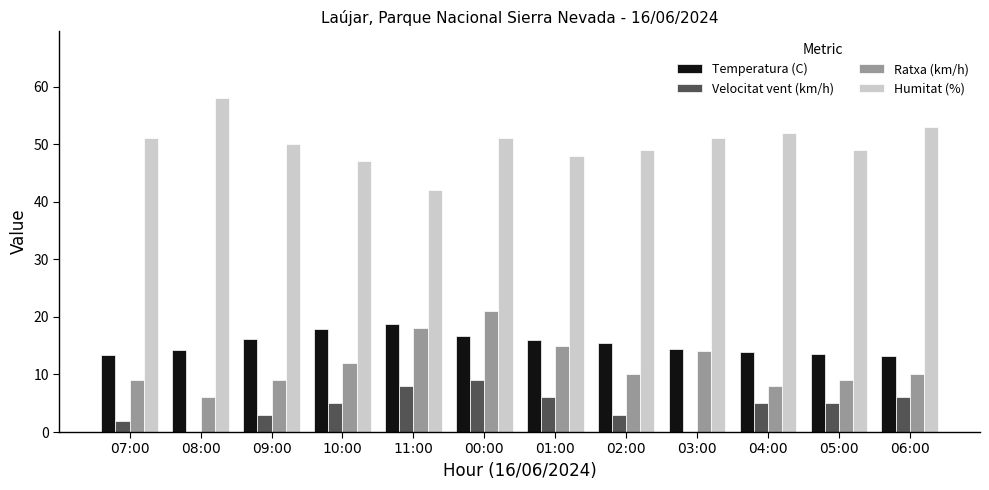

Which series has the largest total across all categories?

Humitat (%)